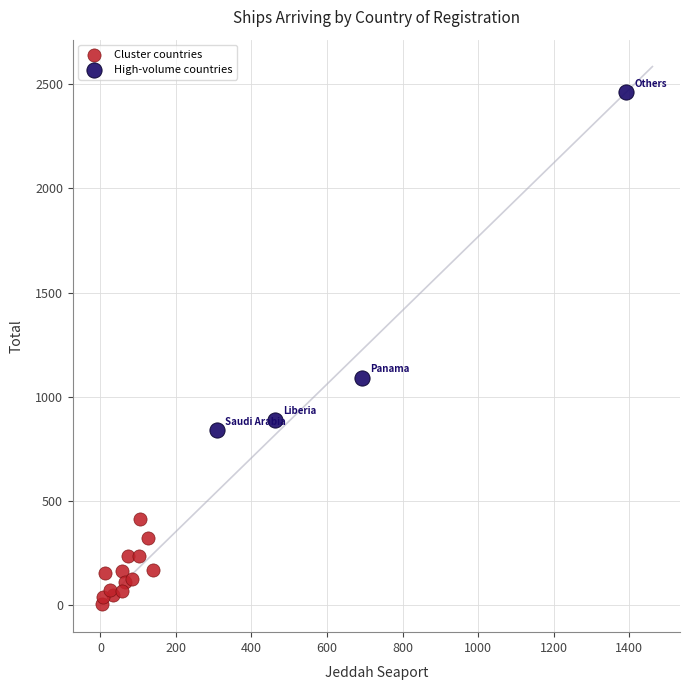

Which series reaches the maximum Y coordinate?

High-volume countries